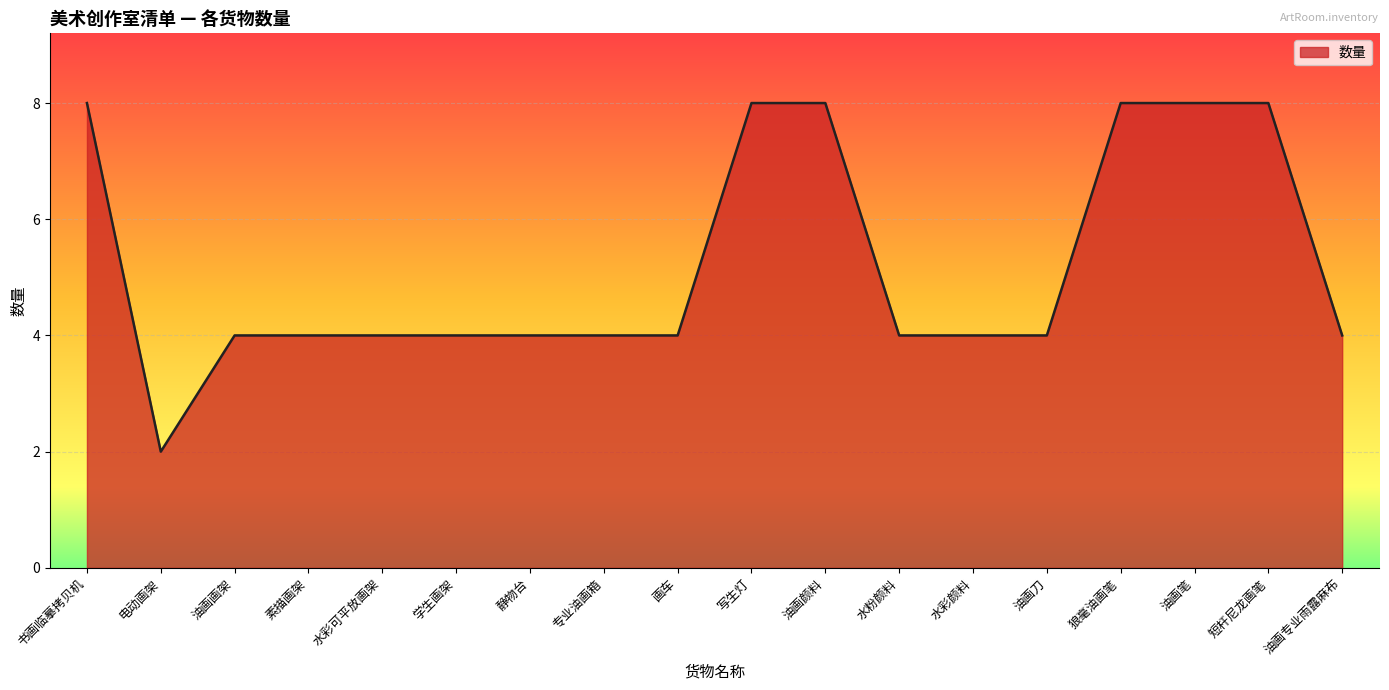

What position from the right is 油画笔?

3